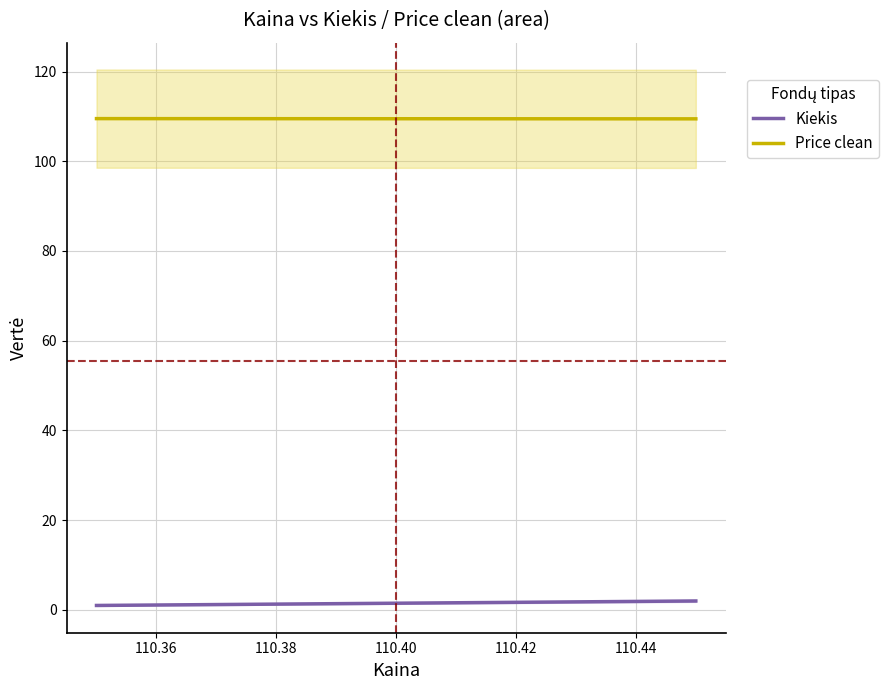

Reading left to right, list all the values displayed in this chart.

Kiekis: 1.0	2.0
Price clean: 109.5	109.5